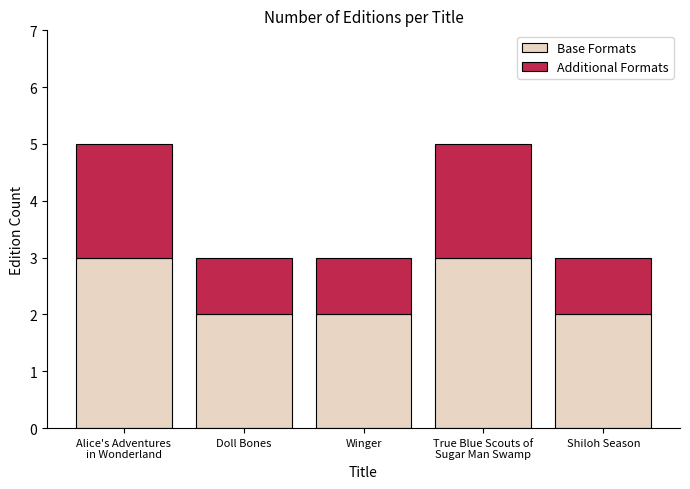

Count the Base Formats values in the range 2 to 3.

5